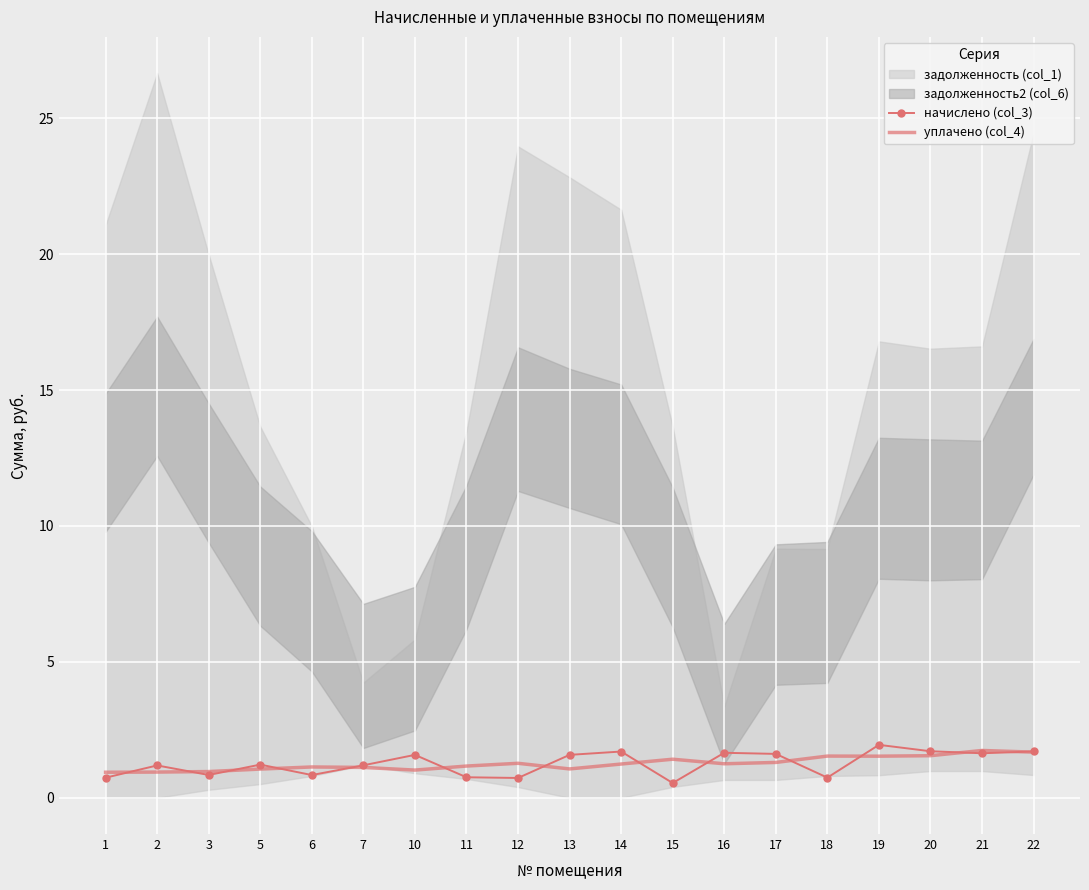

What is the value of the уплачено (col_4) point at the 12th from the left?

1.4